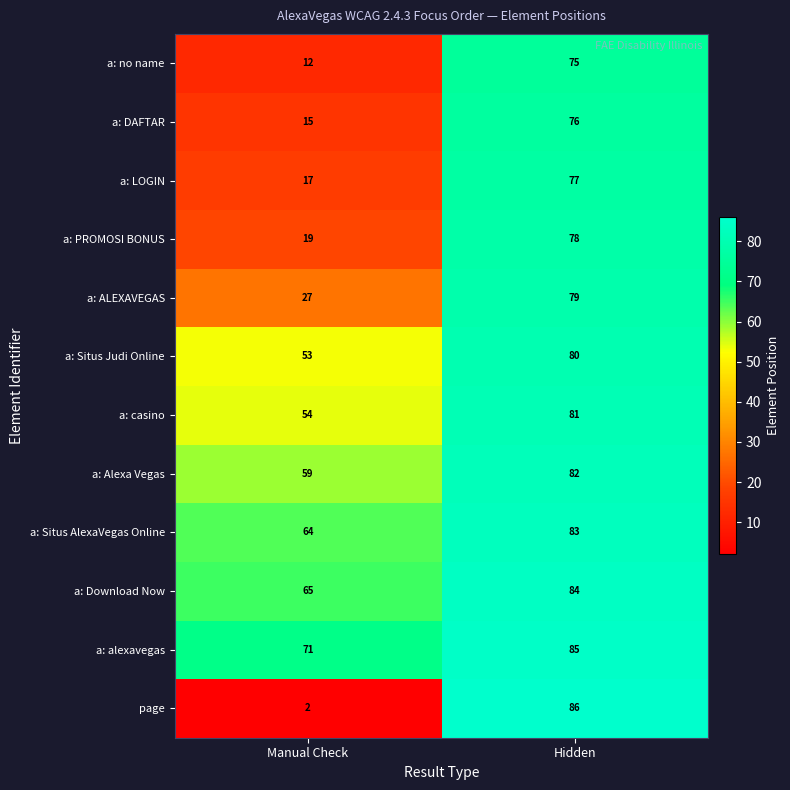

What is the average value of the a: alexavegas series?

78